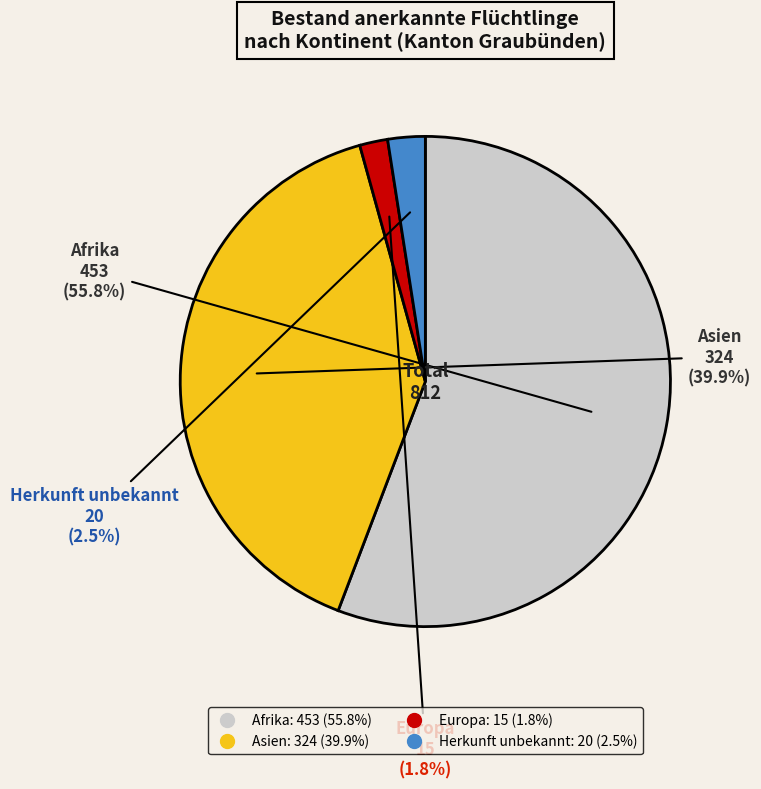

Does Afrika account for over 50% of the chart?

Yes